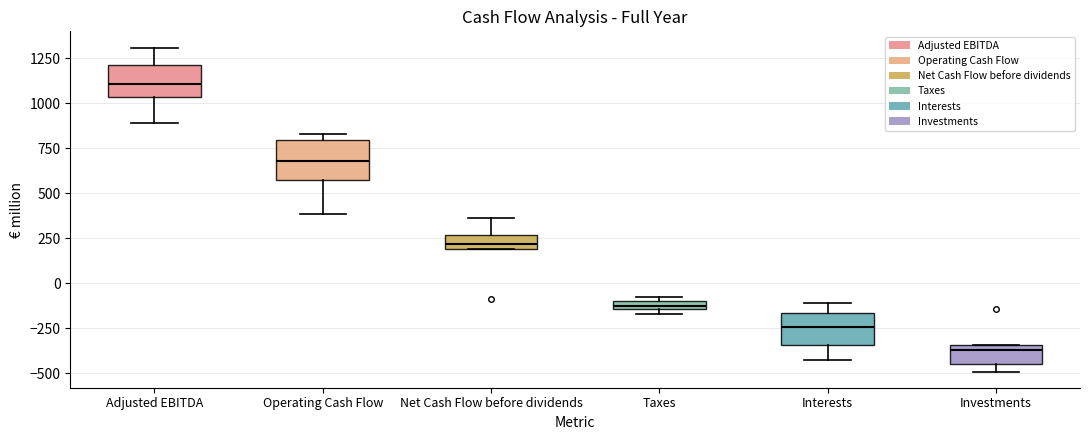

Where does the lower whisker of the box for Adjusted EBITDA end on the y-axis? The values are not printed on the chart, so give them approximately, as read against the axis.

900